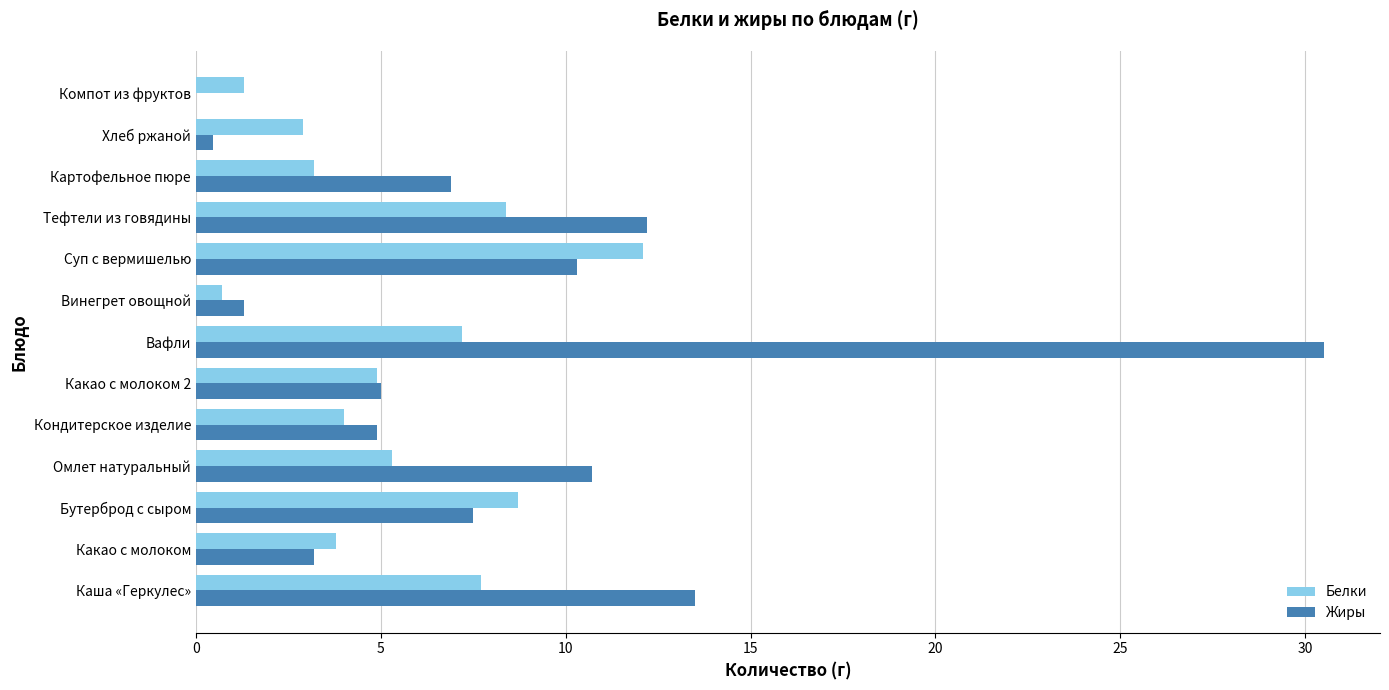

Is the value of Белки at Тефтели из говядины greater than the value of Жиры at Какао с молоком 2?

Yes